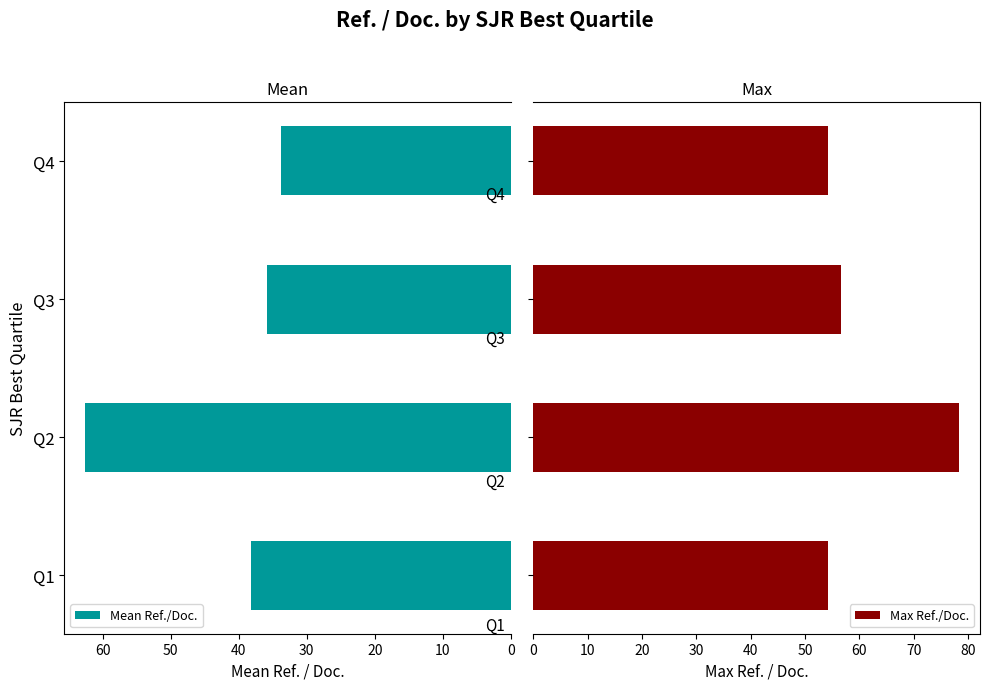

What are all the series names shown in the legend?

Mean Ref./Doc., Max Ref./Doc.